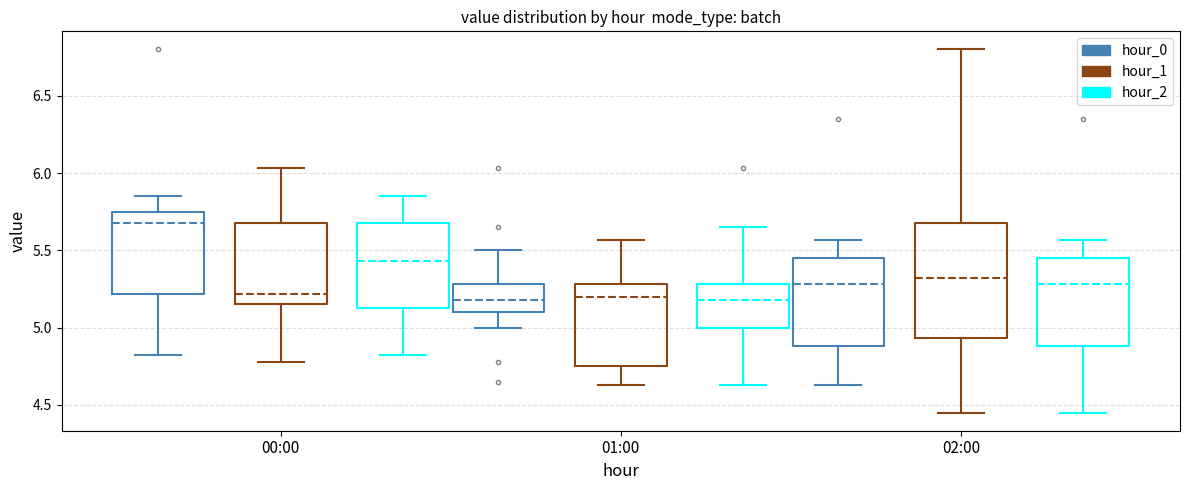

Reading left to right, transcribe this box plot: for each box, give where its median line is, the range the box spans, and where its two whiskers end, as read against the y-axis. The values are not printed on the chart, so give them approximately, as read against the axis.

00:00 (hour_0): median 5.70, box 5.20 to 5.75, whiskers 4.80 to 5.85
00:00 (hour_1): median 5.20, box 5.15 to 5.70, whiskers 4.80 to 6.05
00:00 (hour_2): median 5.45, box 5.15 to 5.70, whiskers 4.80 to 5.85
01:00 (hour_0): median 5.20, box 5.10 to 5.30, whiskers 5.00 to 5.50
01:00 (hour_1): median 5.20, box 4.75 to 5.30, whiskers 4.65 to 5.55
01:00 (hour_2): median 5.20, box 5.00 to 5.30, whiskers 4.65 to 5.65
02:00 (hour_0): median 5.30, box 4.90 to 5.45, whiskers 4.65 to 5.55
02:00 (hour_1): median 5.30, box 4.95 to 5.70, whiskers 4.45 to 6.80
02:00 (hour_2): median 5.30, box 4.90 to 5.45, whiskers 4.45 to 5.55